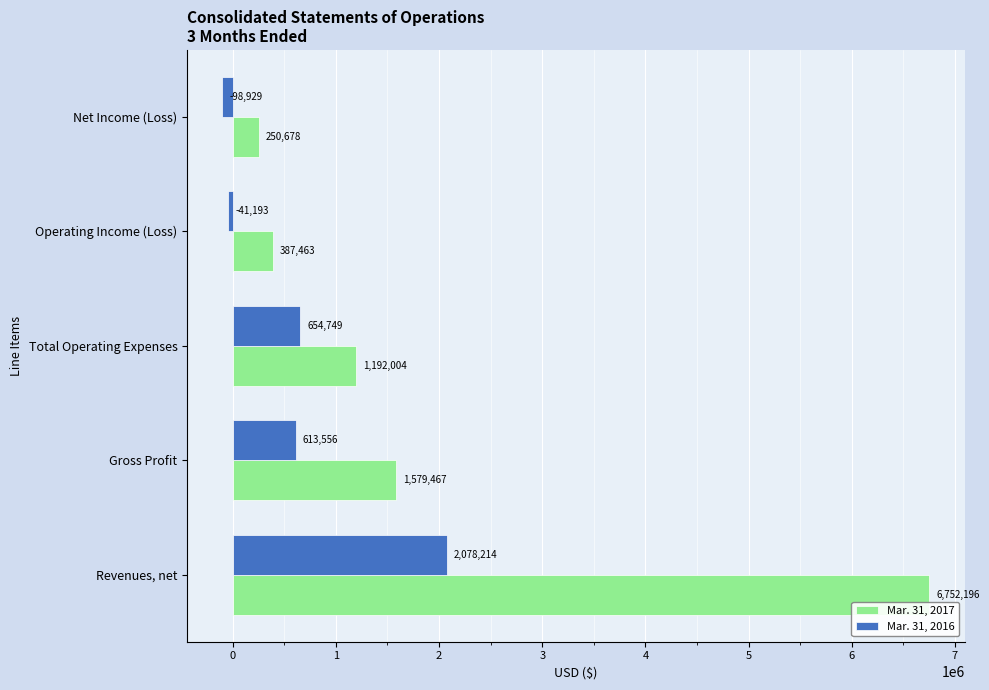

What are all the series names shown in the legend?

Mar. 31, 2017, Mar. 31, 2016